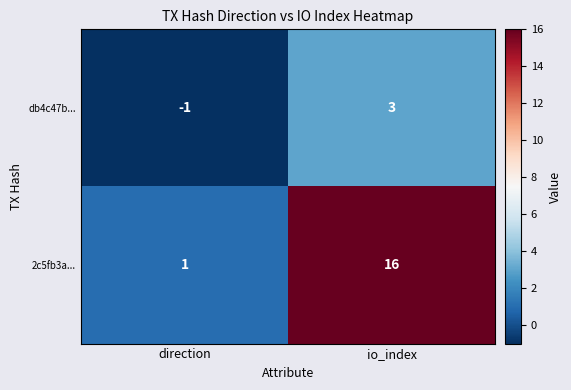

At which label is 2c5fb3a... closest to 8?

direction